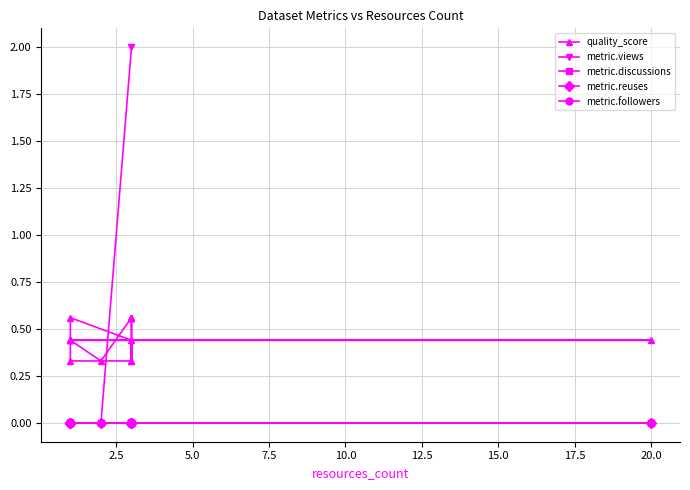

How many lines are shown in the chart?

5